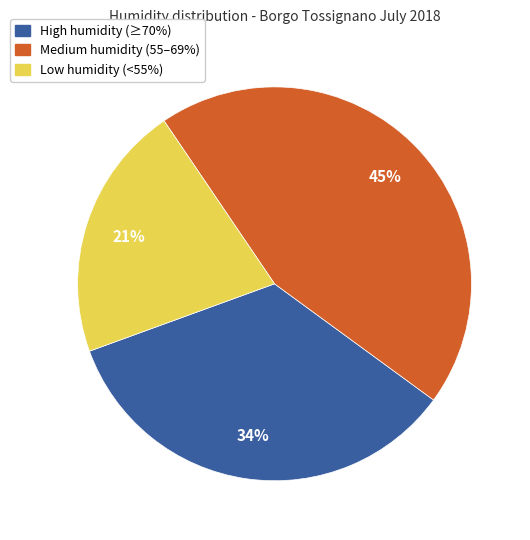

Is the sum of Low humidity (<55%) and High humidity (≥70%) greater than half?

Yes